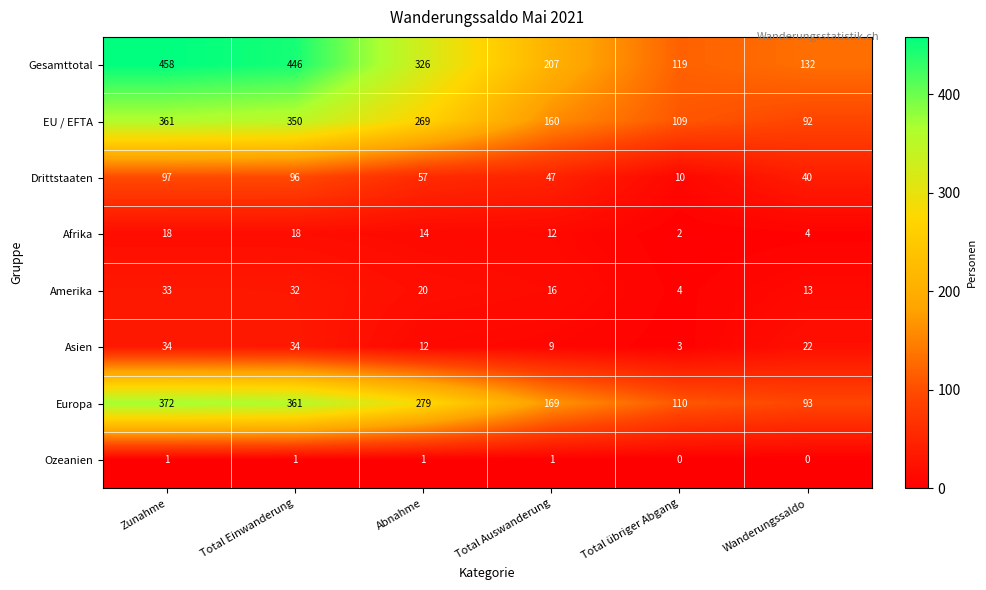

What is the difference between the Europa values at Zunahme and Wanderungssaldo?

279